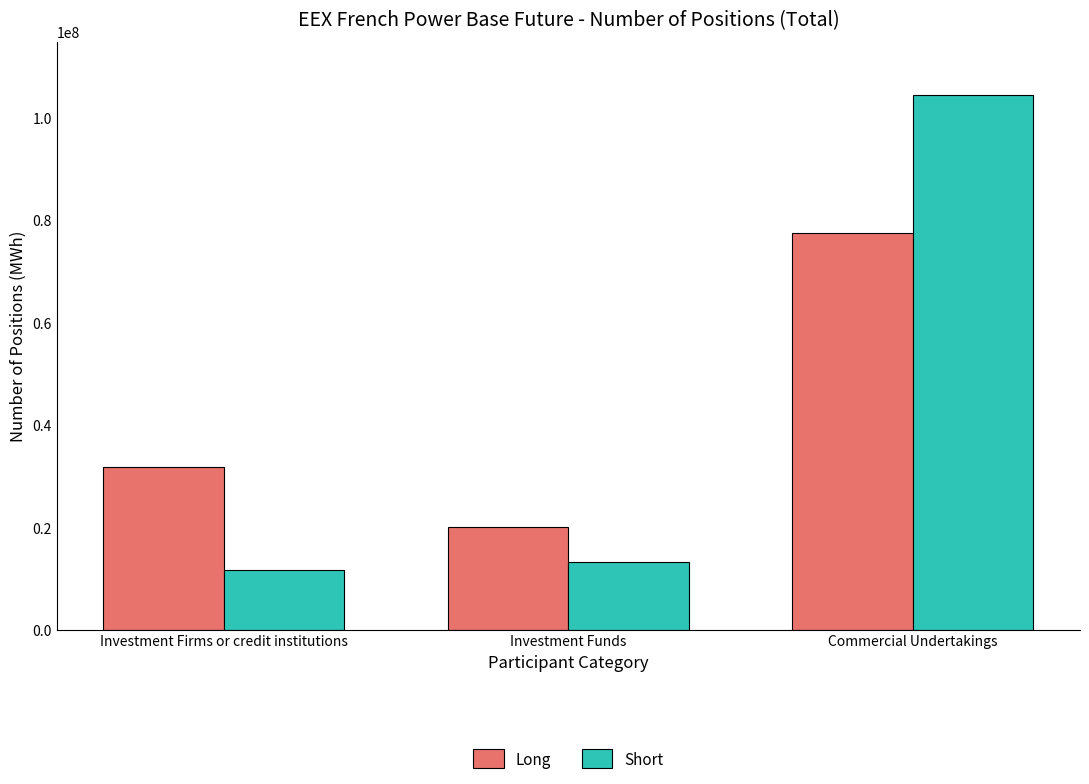

What is the approximate value of Long at Commercial Undertakings, to the nearest 50?

77407650